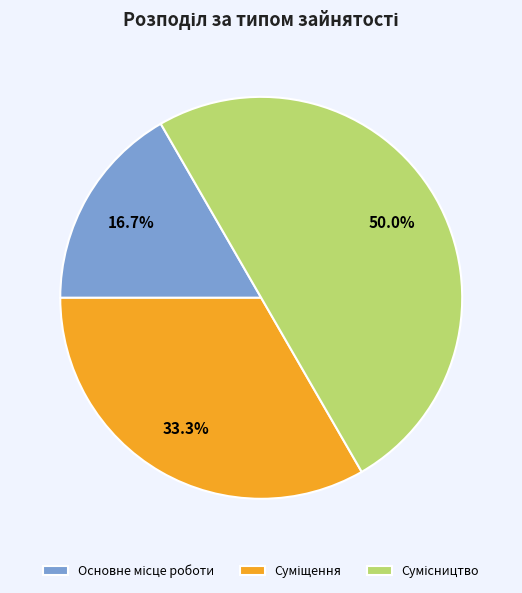

Which category has the biggest portion of the pie?

Сумісництво